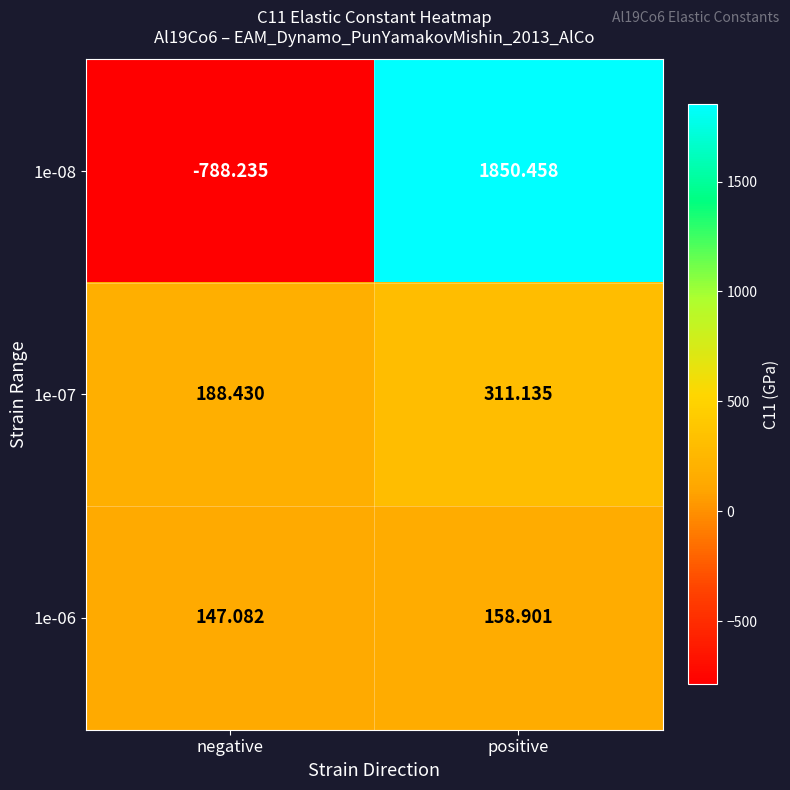

At which label is 1e-08 closest to 531?

negative